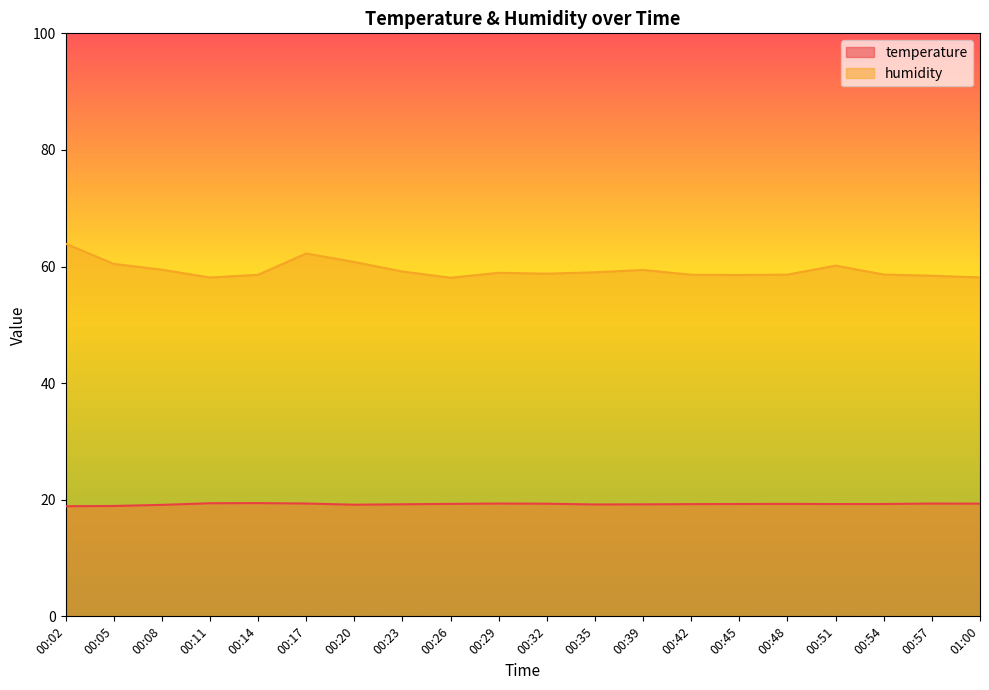

Reading left to right, list all the values displayed in this chart.

temperature: 18.9	18.9	19.1	19.4	19.4	19.4	19.1	19.2	19.3	19.4	19.3	19.2	19.2	19.2	19.3	19.3	19.3	19.3	19.4	19.3
humidity: 63.9	60.5	59.5	58.1	58.6	62.2	60.8	59.1	58.1	58.9	58.8	59.0	59.4	58.6	58.5	58.6	60.2	58.6	58.4	58.1